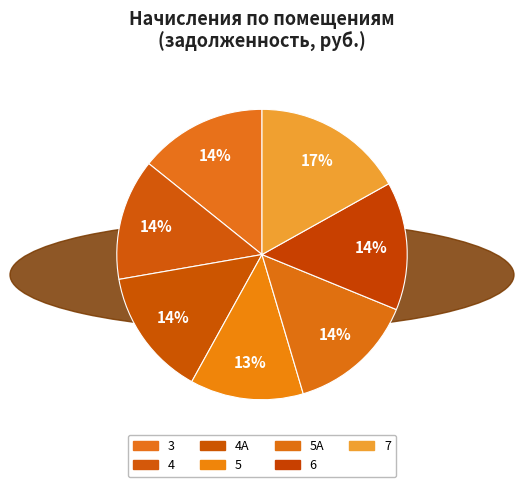

Count the number of slices in the pie.

7